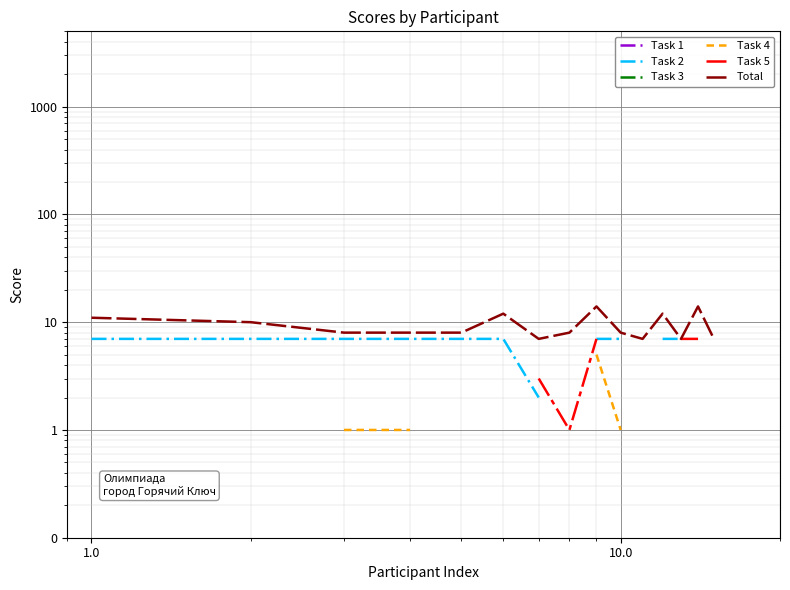

Does the chart display data point markers on the line(s)?

No